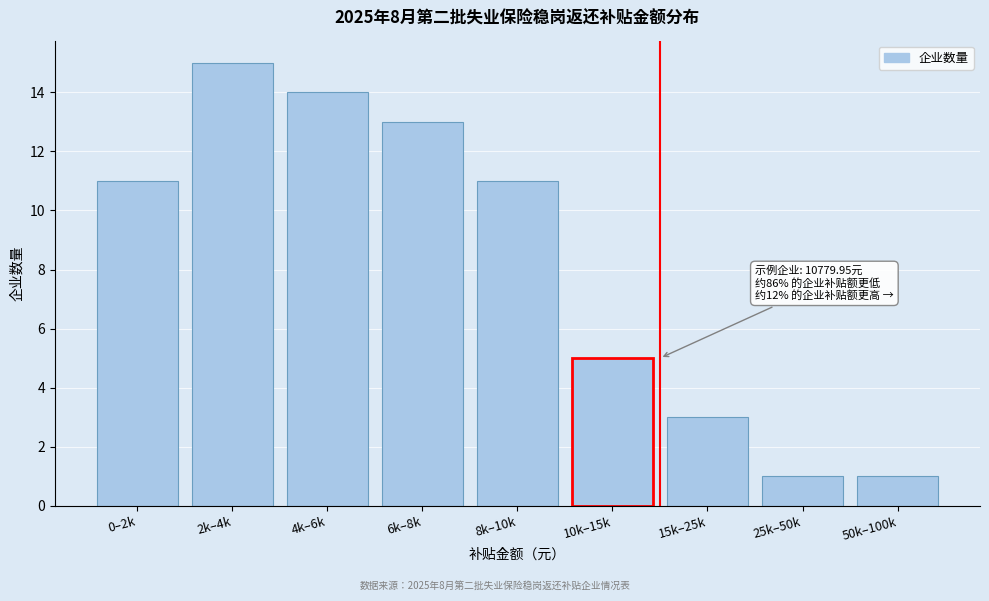

Reading left to right, transcribe all the data shown in this chart.

11	15	14	13	11	5	3	1	1